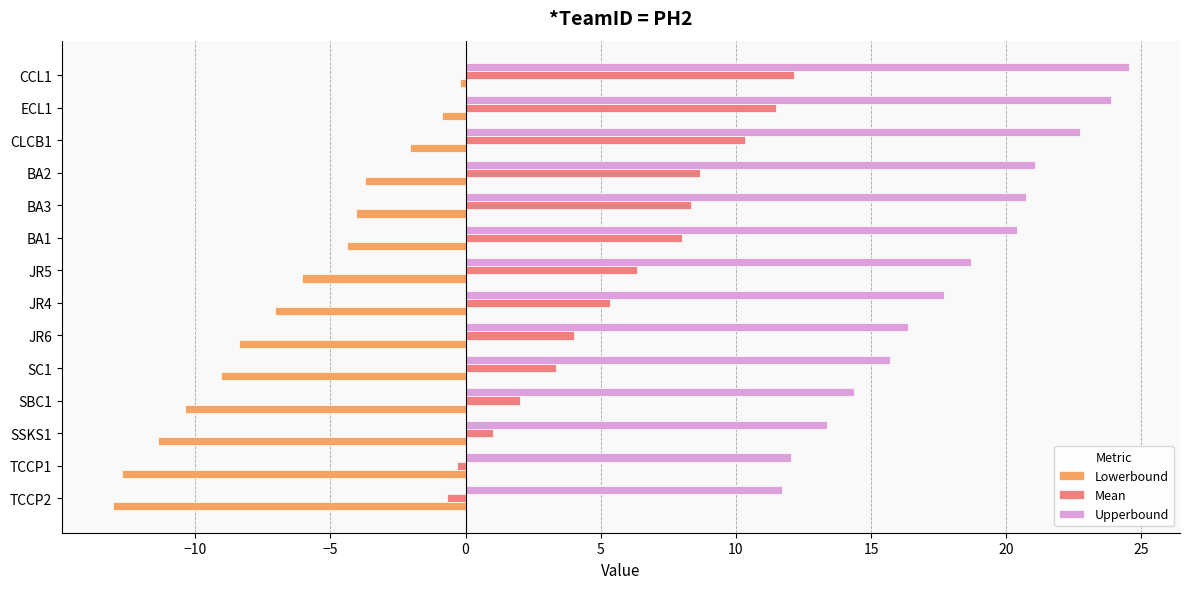

How many values in the Lowerbound series exceed -6?

6